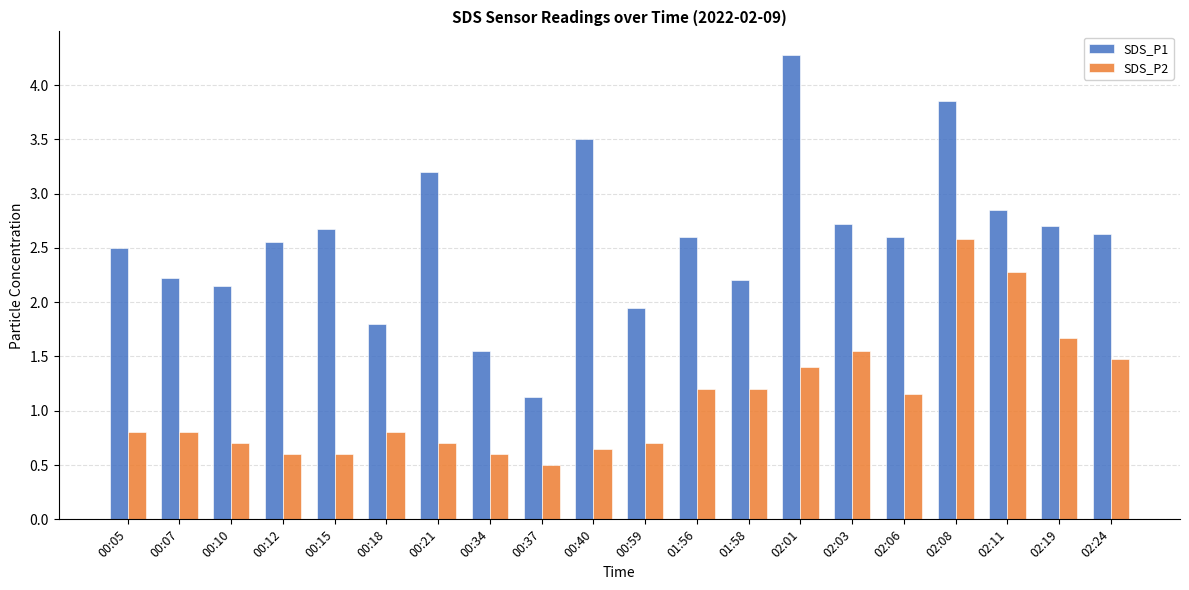

What is the label of the 17th bar from the right?

00:12